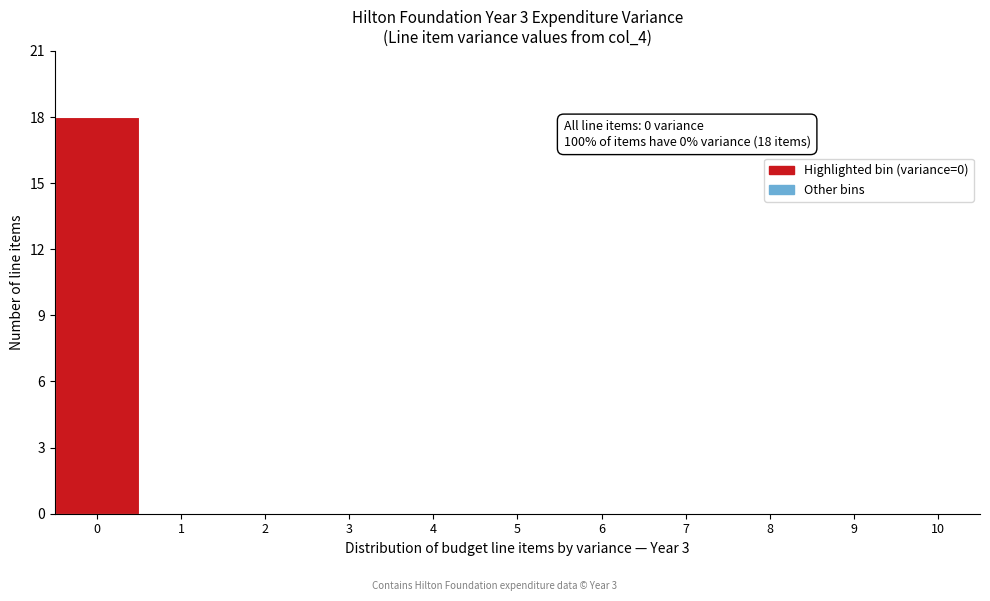

Which range on the x-axis has the tallest bar?

-0.5 to 0.5